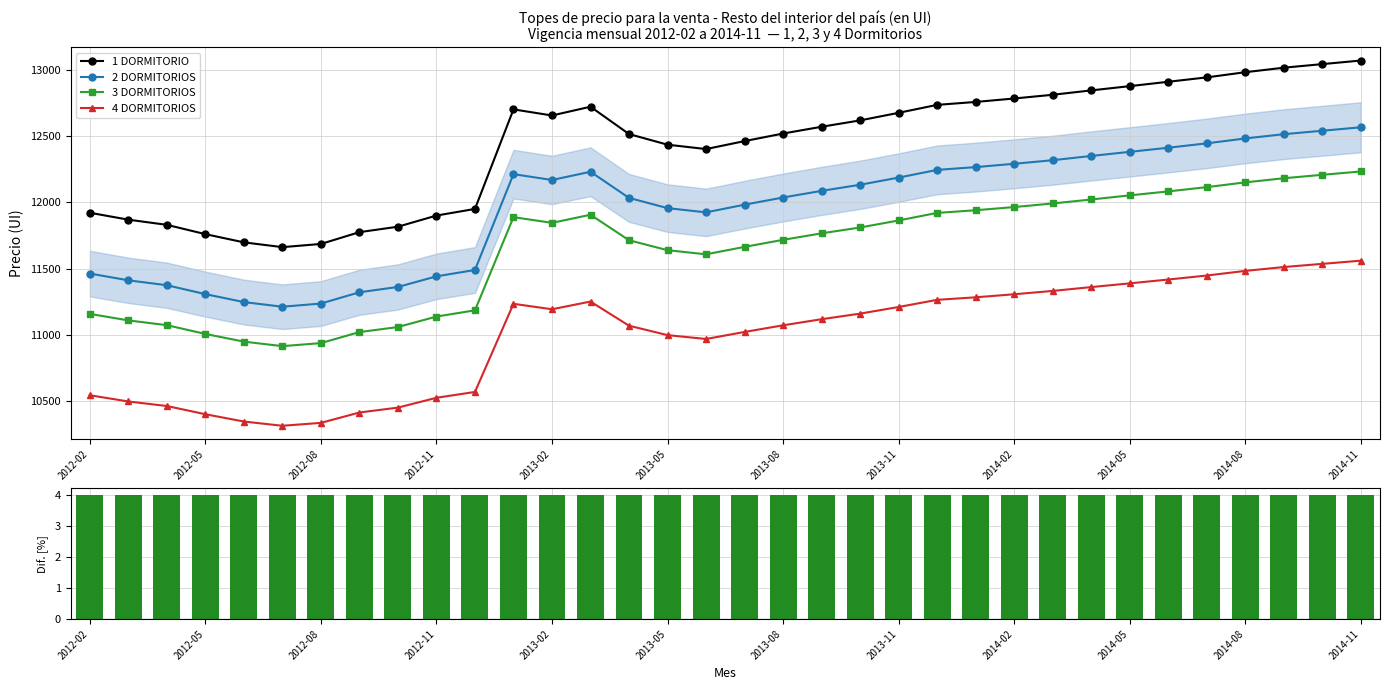

What is the lowest value of the 3 DORMITORIOS series?

10916